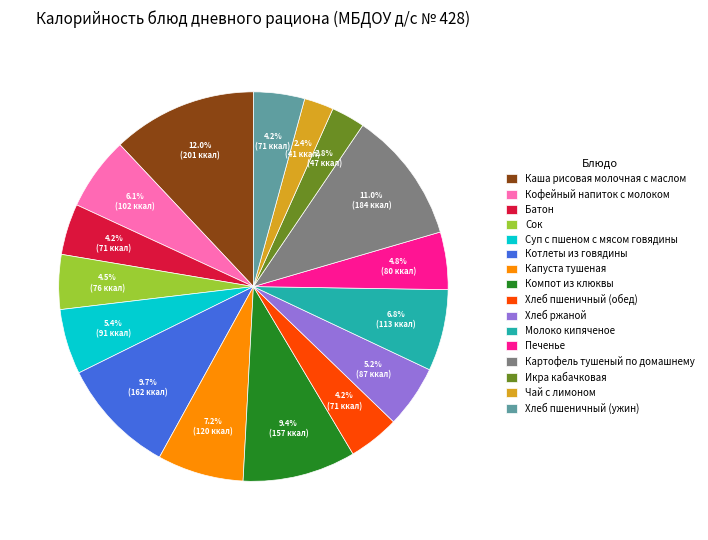

Which category has the biggest portion of the pie?

Каша рисовая молочная с маслом